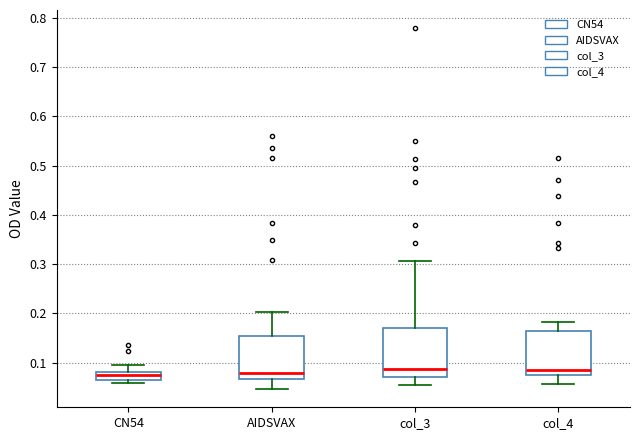

Reading left to right, read every box against the y-axis: the position of its median line, the range the box covers, and the ends of its whiskers. The values are not printed on the chart, so give them approximately, as read against the axis.

CN54: median 0.08 (inside the box), box 0.06 to 0.08, whiskers 0.06 (just below the box's lower edge) to 0.09
AIDSVAX: median 0.08, box 0.07 to 0.15, whiskers 0.05 to 0.20
col_3: median 0.09, box 0.07 to 0.17, whiskers 0.05 to 0.31
col_4: median 0.09, box 0.07 to 0.16, whiskers 0.06 to 0.18